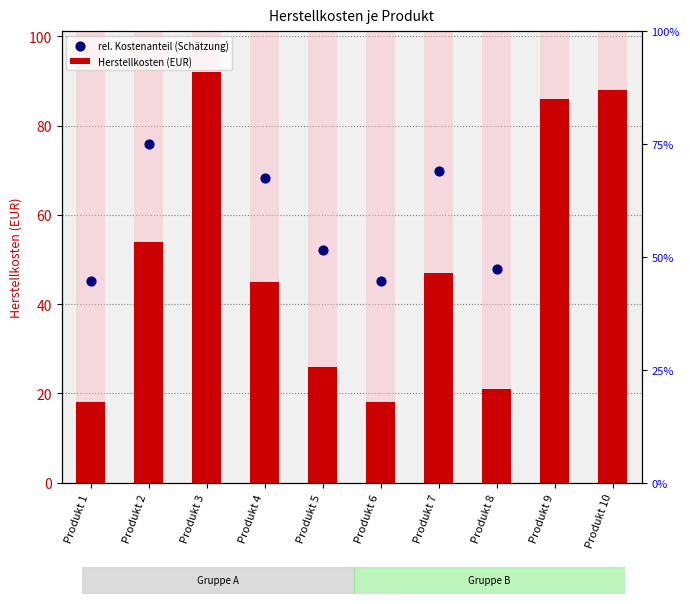

Which series reaches the minimum Y coordinate?

Herstellkosten (EUR)